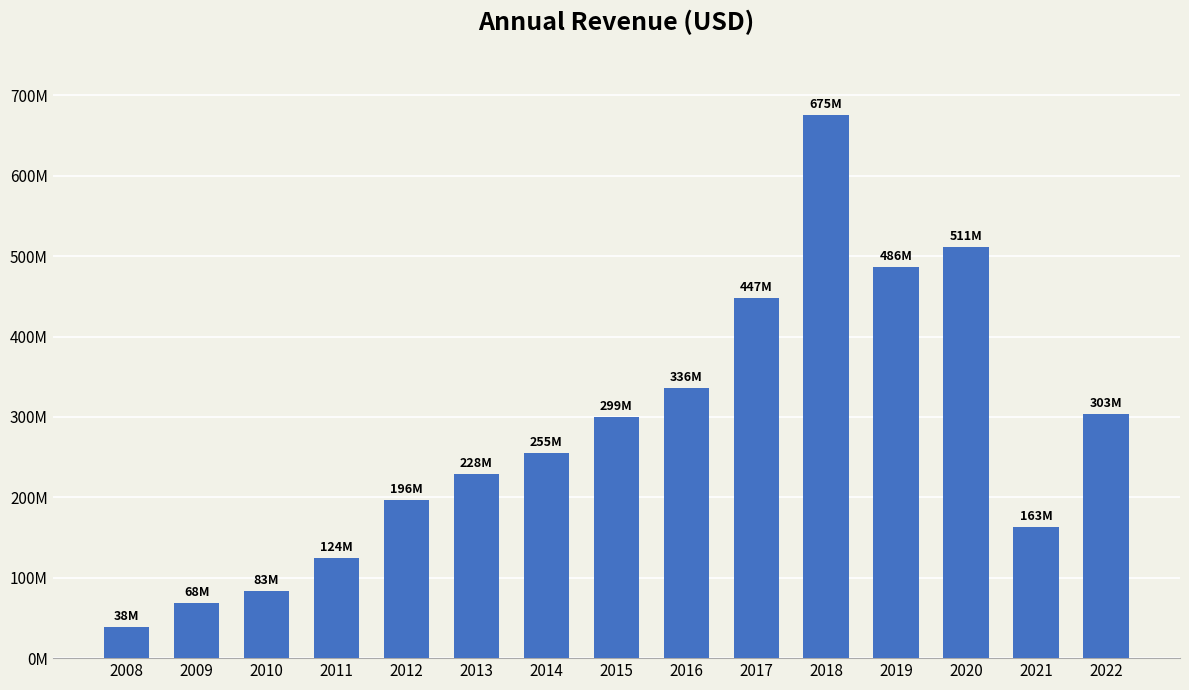

Are the bars horizontal?

No